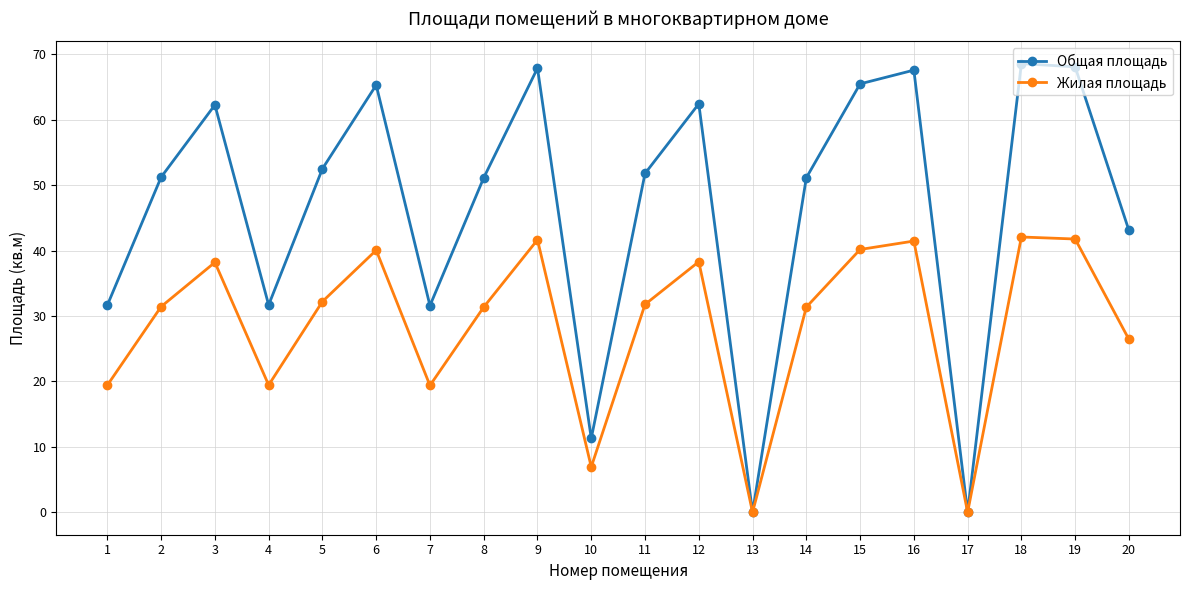

What is the sum of the Жилая площадь values at 15 and 5?

72.4